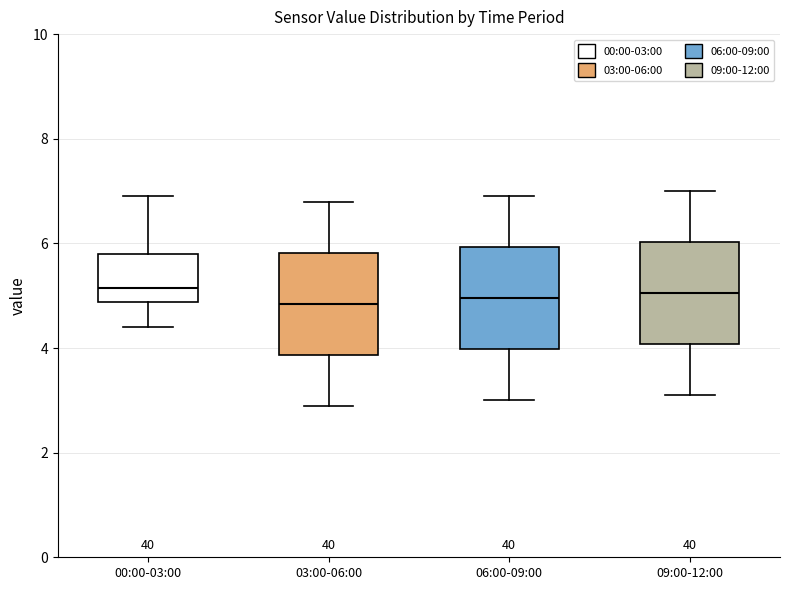

Reading left to right, transcribe this box plot: for each box, give where its median line is, the range the box spans, and where its two whiskers end, as read against the y-axis. The values are not printed on the chart, so give them approximately, as read against the axis.

00:00-03:00: median 5.2, box 4.8 to 5.8, whiskers 4.4 to 7.0
03:00-06:00: median 4.8, box 3.8 to 5.8, whiskers 3.0 to 6.8
06:00-09:00: median 5.0, box 4.0 to 6.0, whiskers 3.0 to 7.0
09:00-12:00: median 5.0, box 4.0 to 6.0, whiskers 3.2 to 7.0